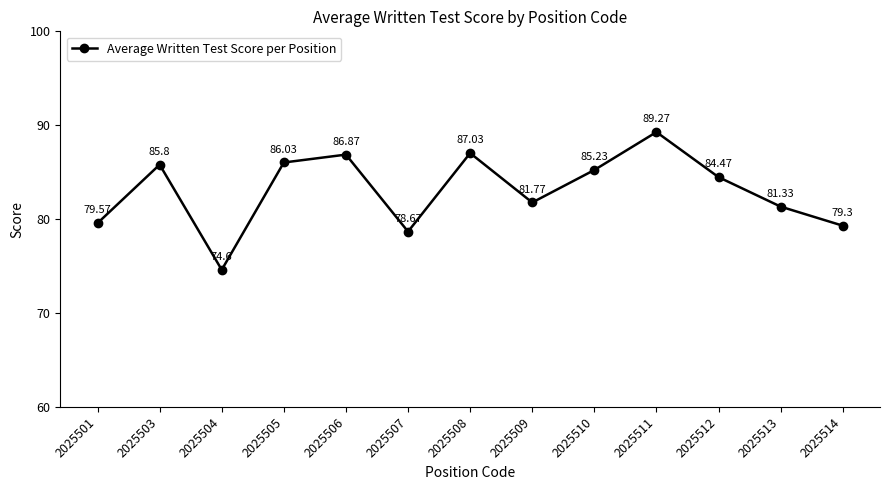

The value at 2025513 is 81.3. True or false?

True